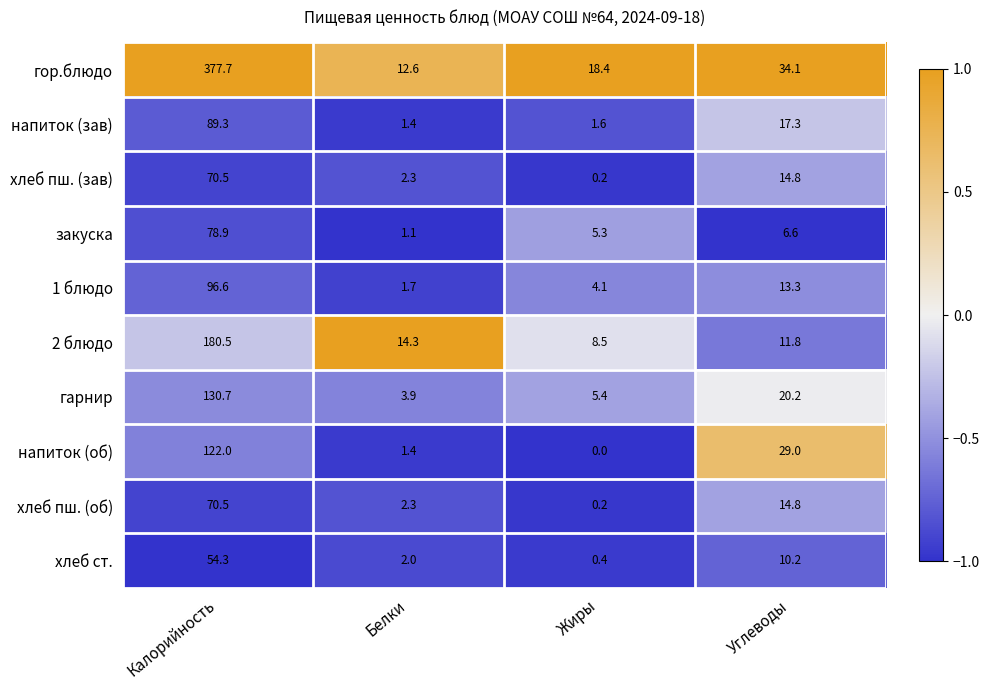

What is the total value across all series at Белки?

43.0